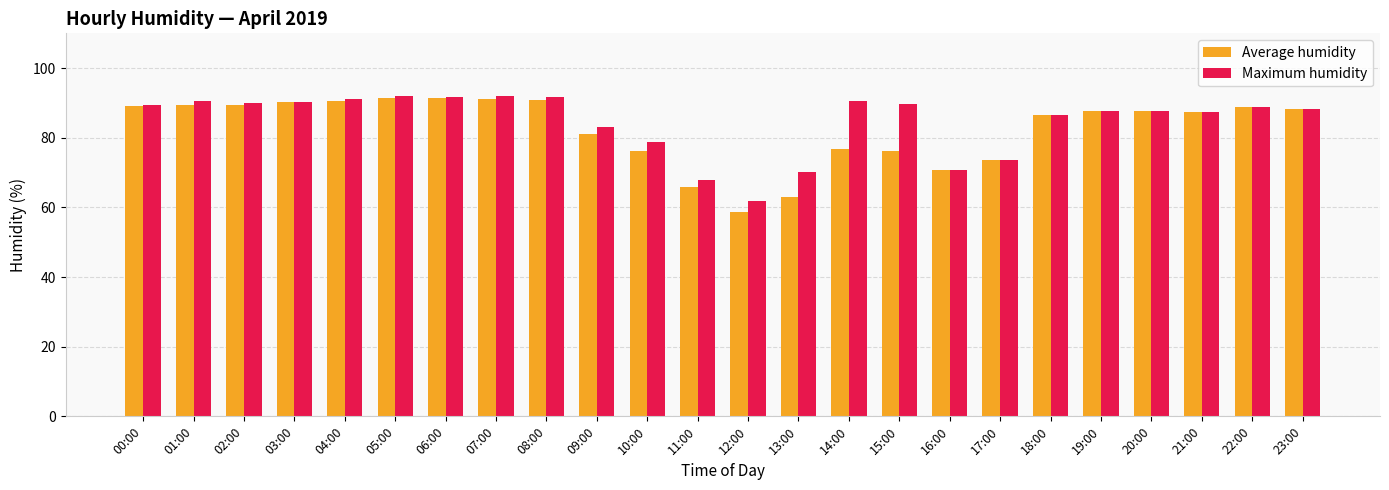

What is the spread (max minus min) of values at 09:00?

1.8